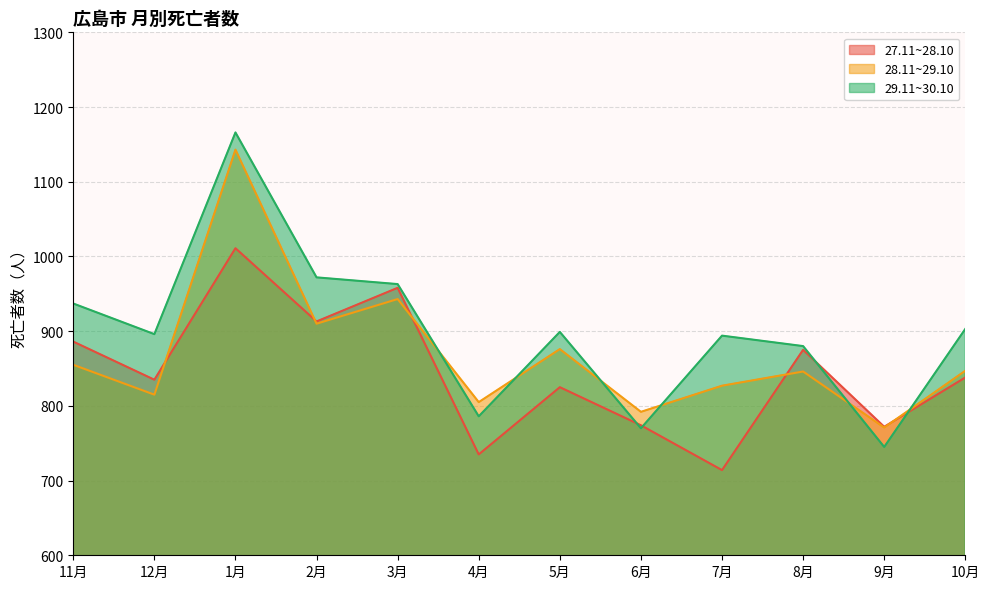

Between 7月 and 10月, which is larger?

10月